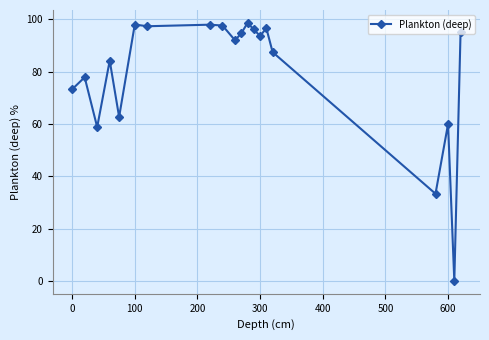

What is the maximum value shown in the chart?

98.7